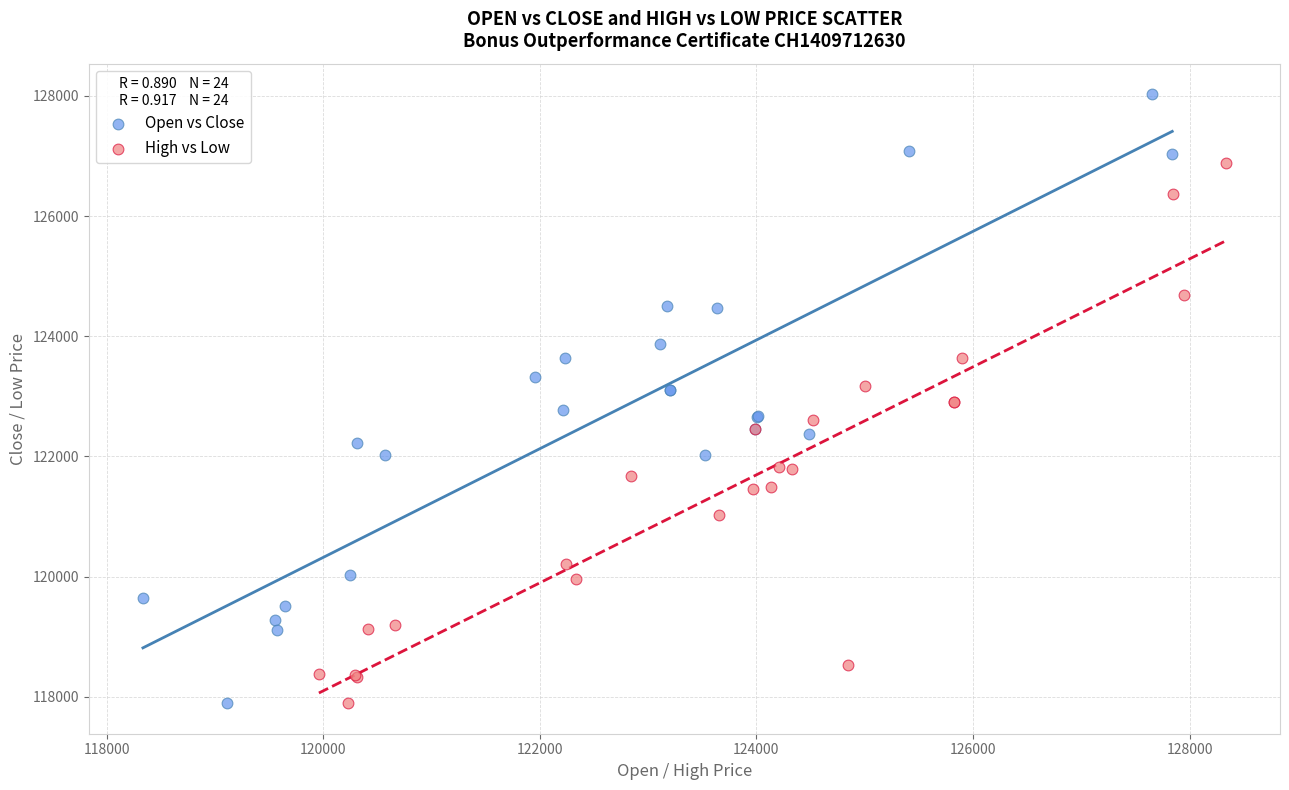

Which series reaches the maximum Y coordinate?

Open vs Close